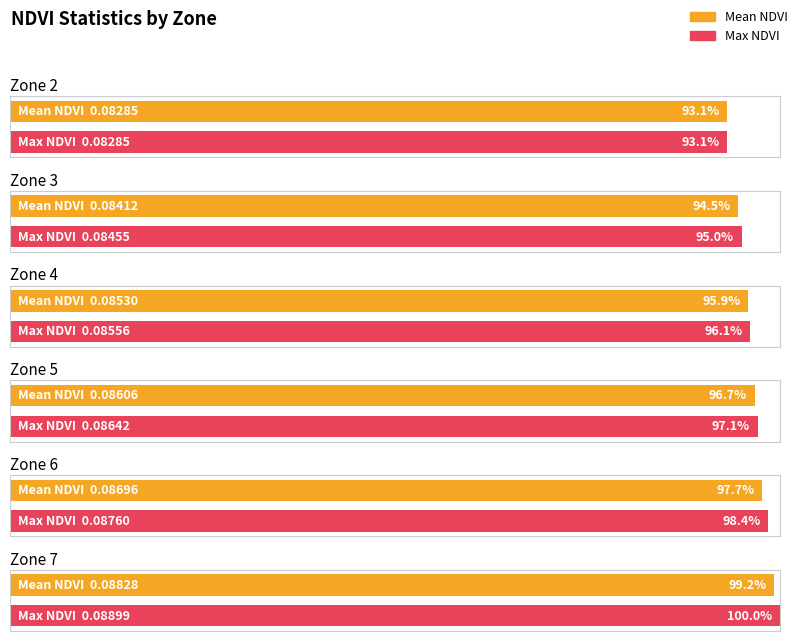

What is the value of the Max NDVI bar at the 3rd from the left?

0.1